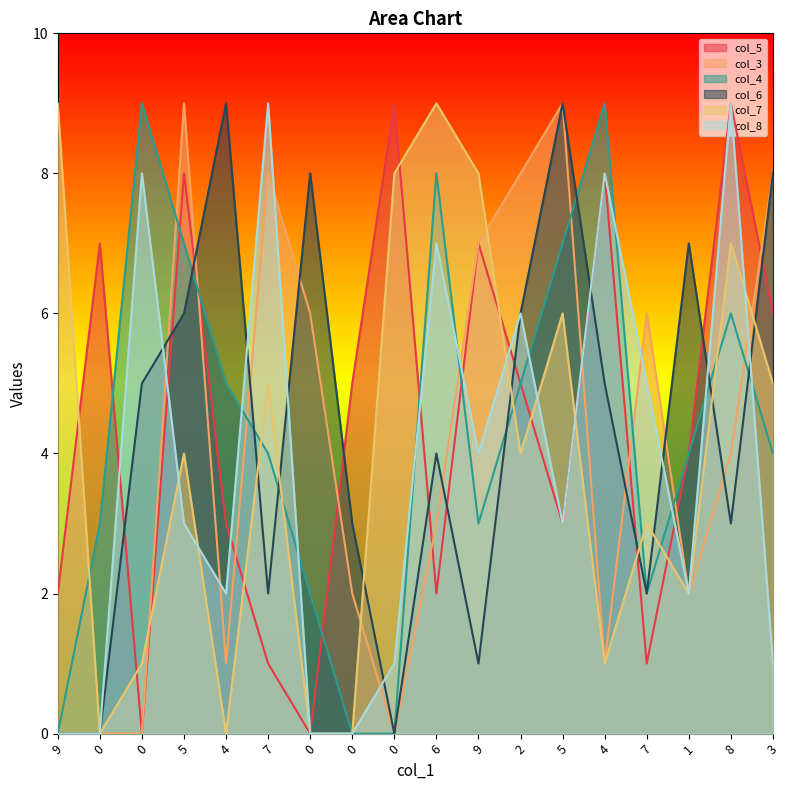

In col_5, how many points are higher than both neighbors (excluding endpoints)?

6